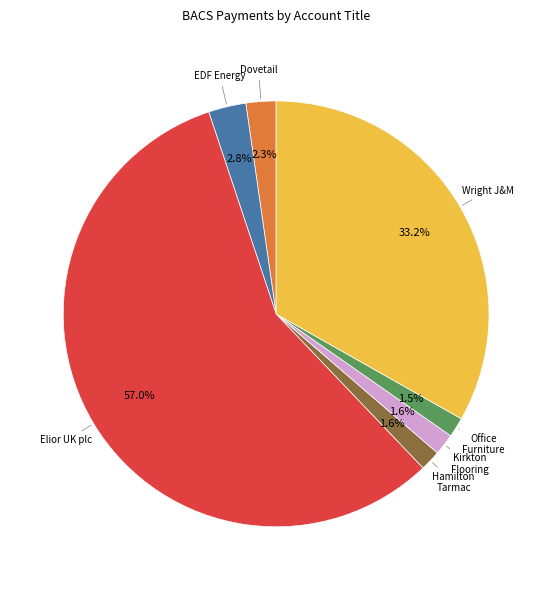

Is there any slice that represents more than half of the pie?

Yes